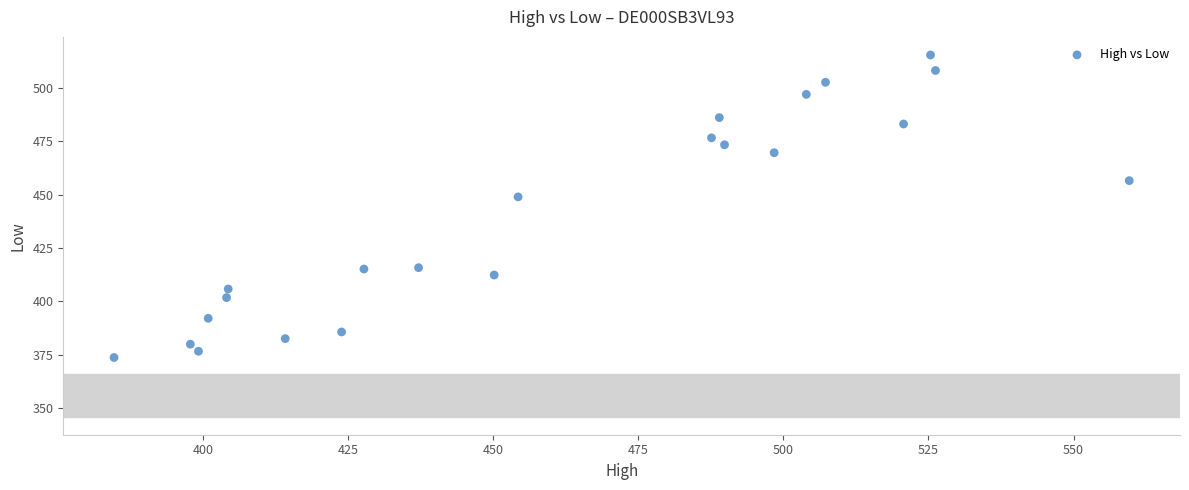

What is the range of Y values (max minus min)?

141.8